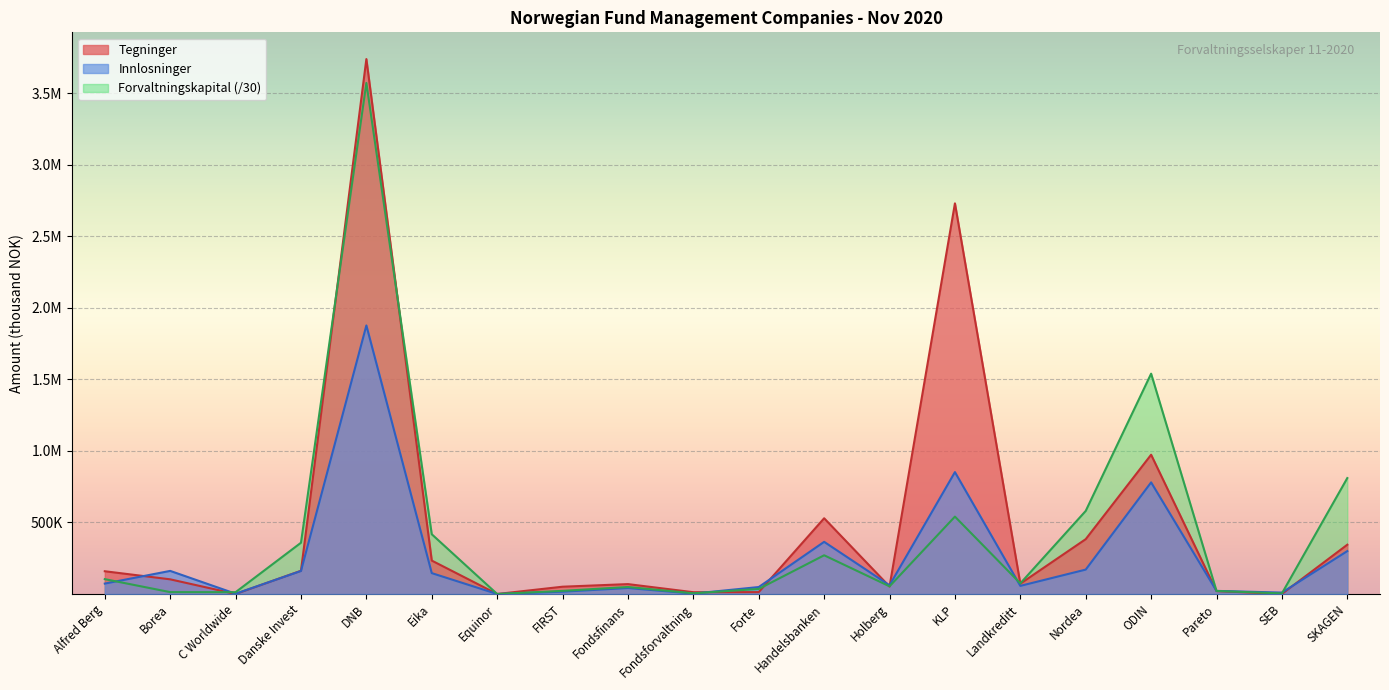

Rank the series by their maximum value, from lowest to highest.

Innlosninger, Forvaltningskapital, Tegninger